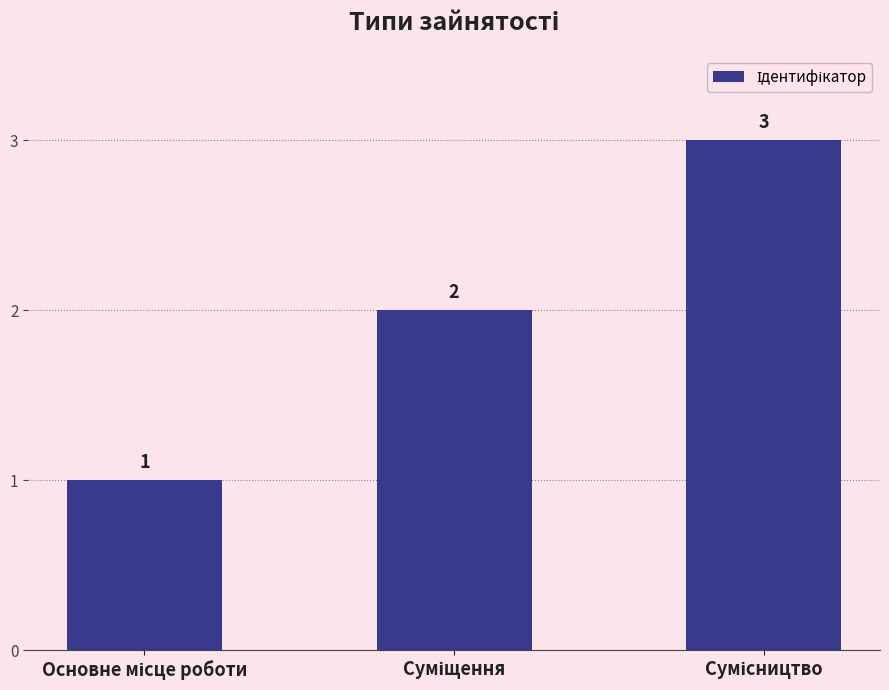

What is the maximum value shown in the chart?

3